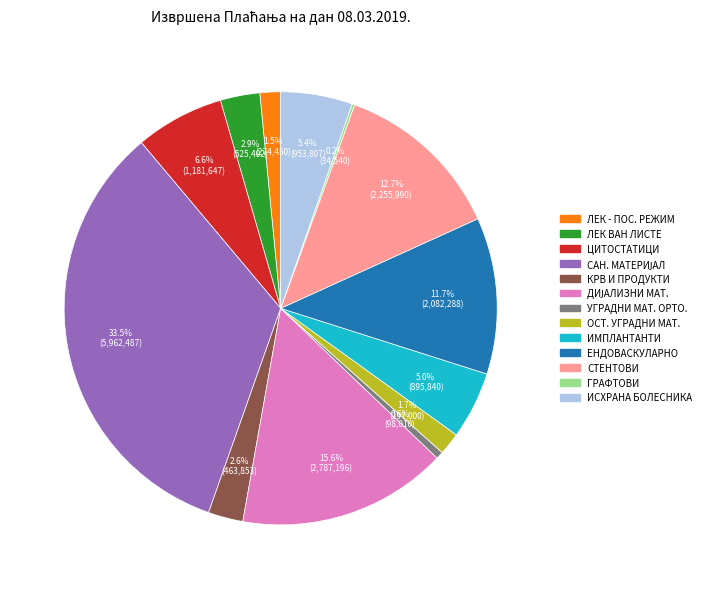

Is there a majority slice in this chart?

No